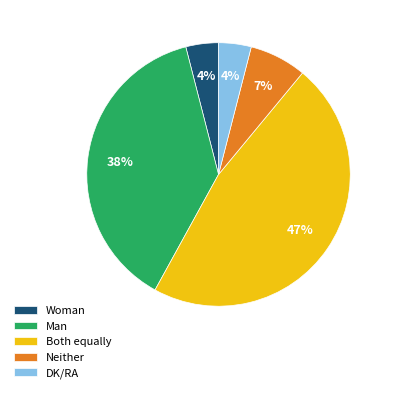

Which slice is the largest?

Both equally